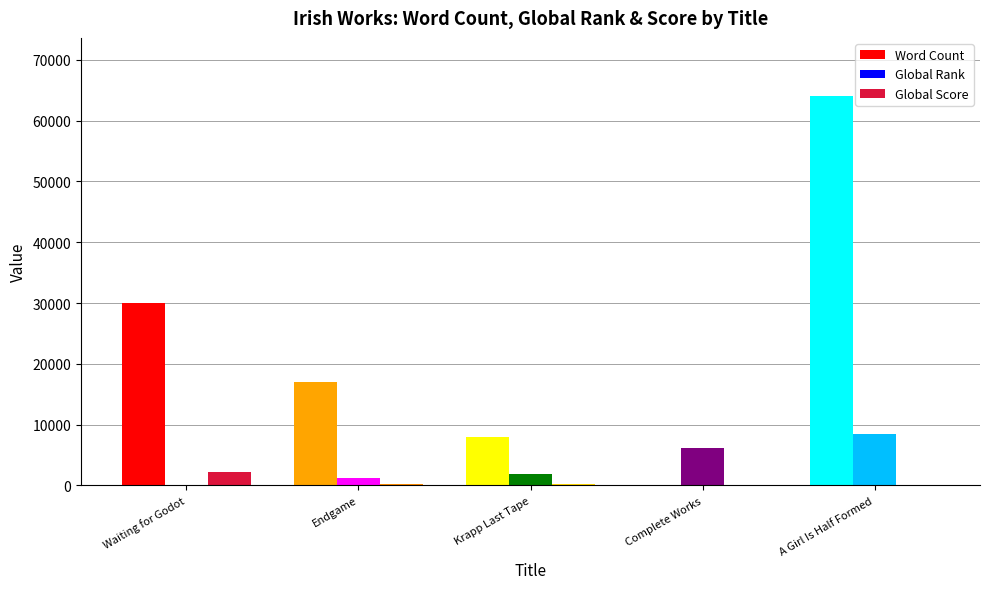

True or false: Word Count has a value of 0 at Complete Works.

True